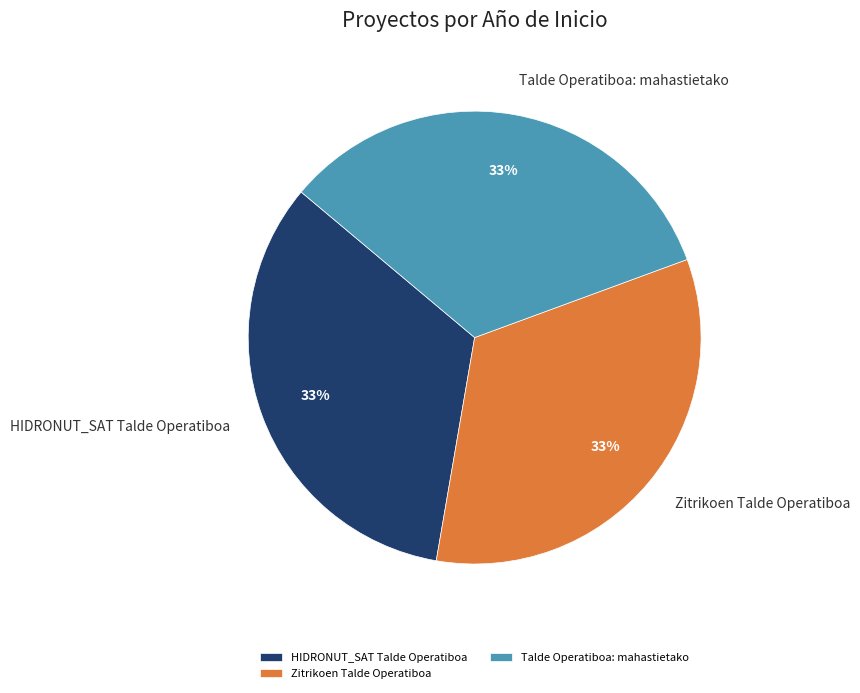

Count the number of slices in the pie.

3